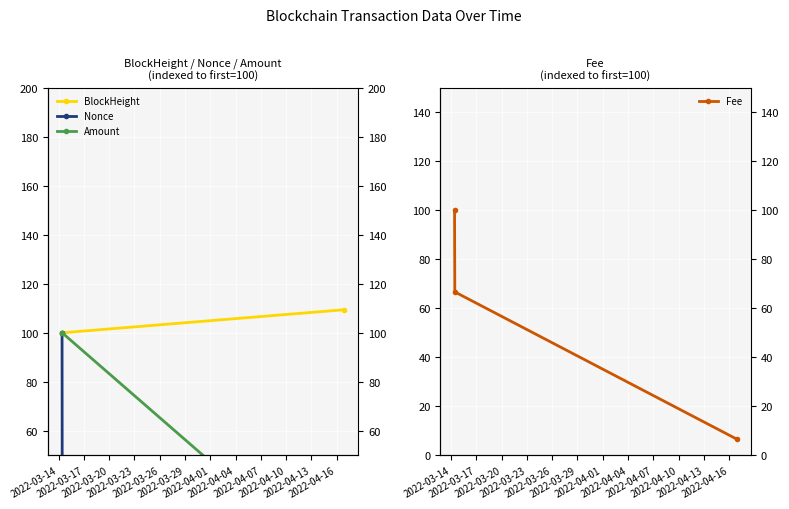

Which series has the largest range (max minus min)?

Nonce